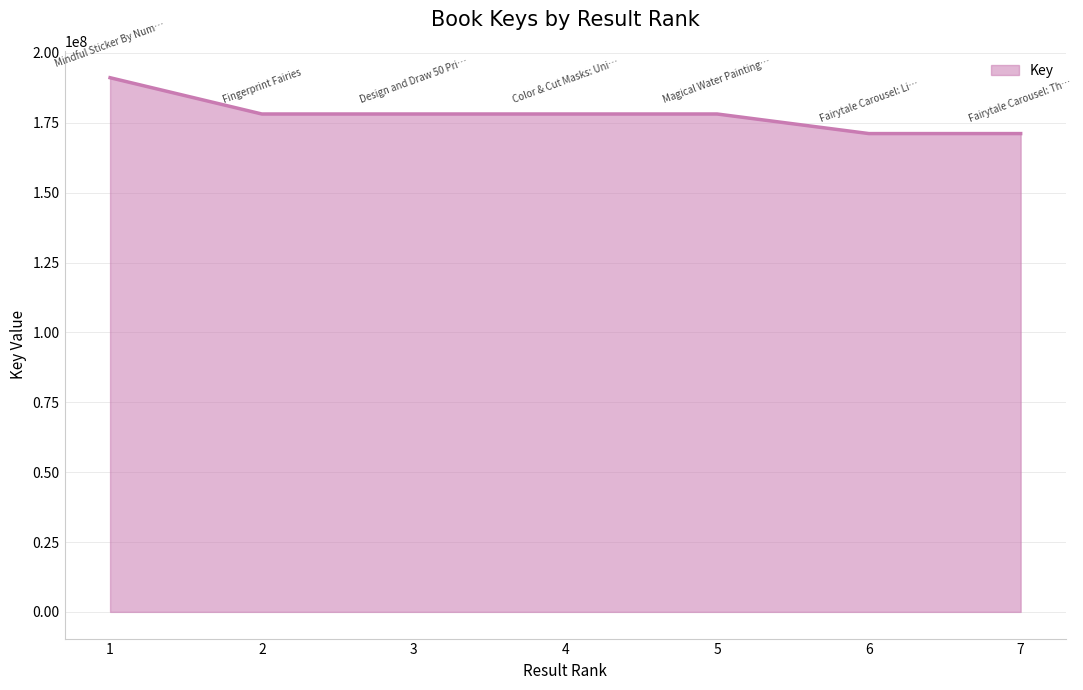

What is the maximum value shown in the chart?

191116465